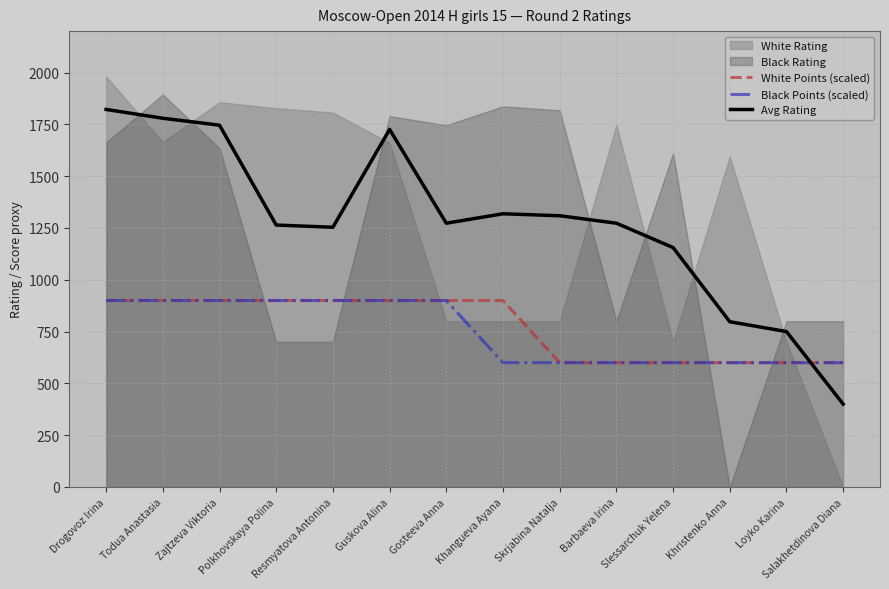

Is it true that Black Points (scaled) equals 352.3 at Khristenko Anna?

False